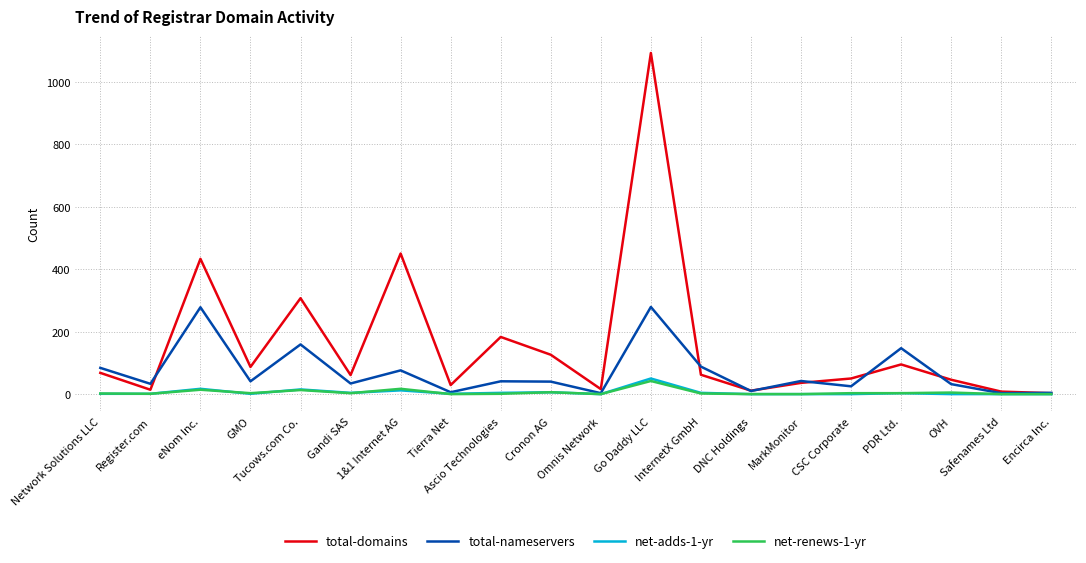

What is the difference between the maximum and second lowest values in the net-adds-1-yr series?

50